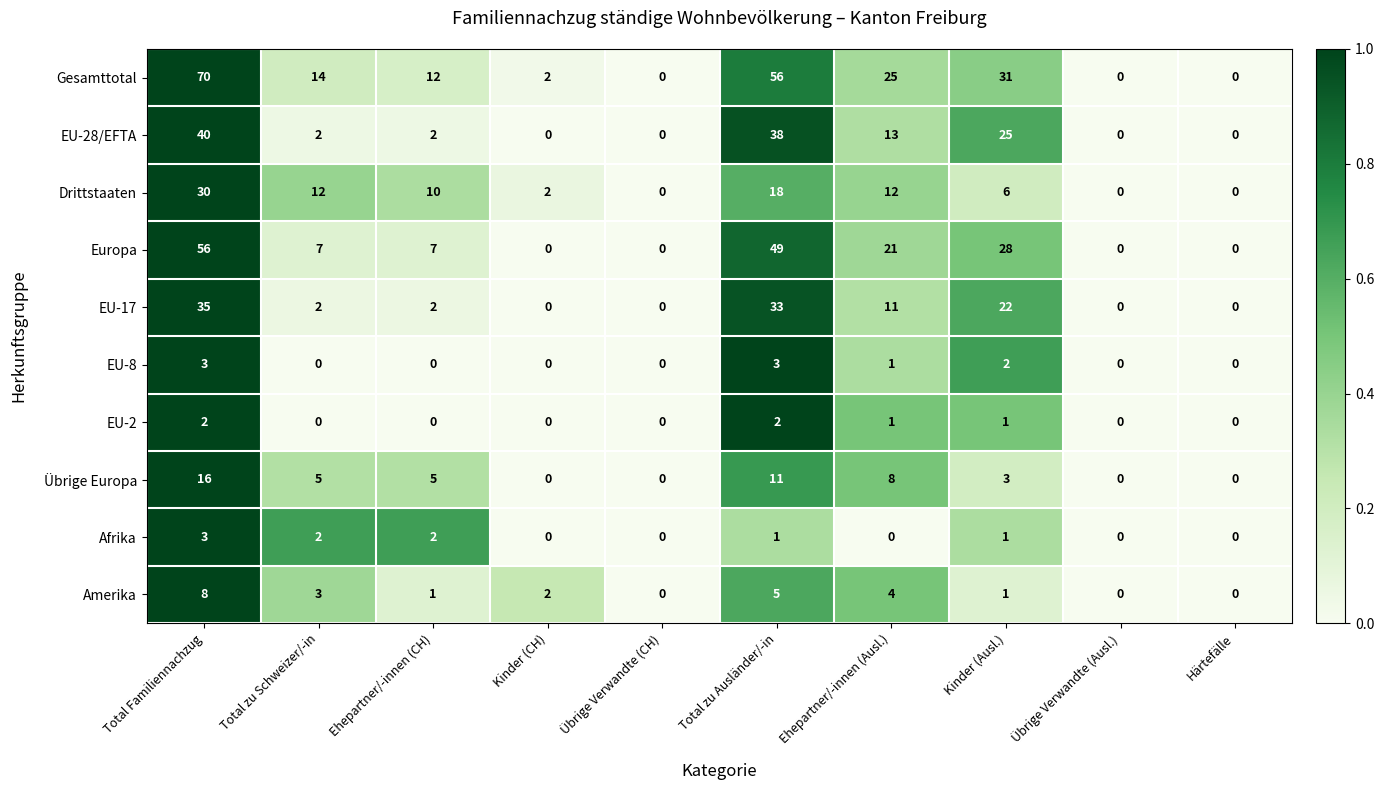

How many series are shown in this chart?

10